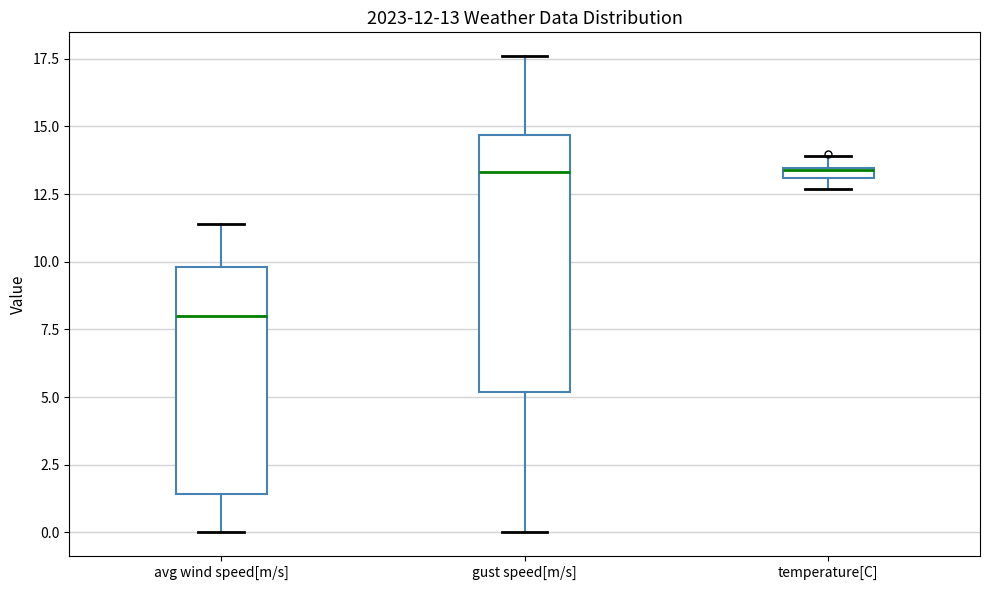

Which box is the tallest, from its lower edge to its upper edge?

gust speed[m/s]